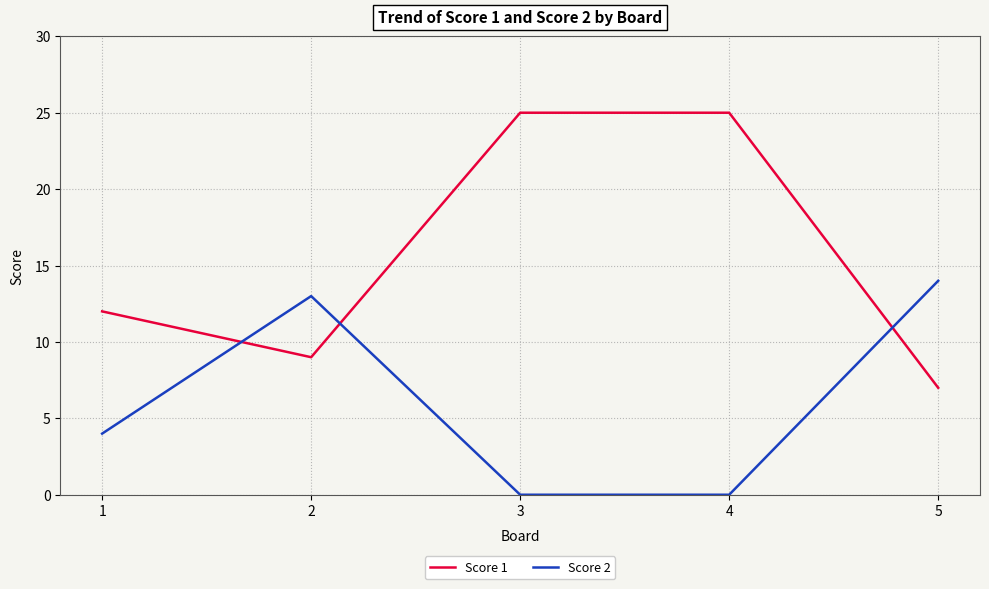

What is the difference between the highest and lowest values at 3?

25